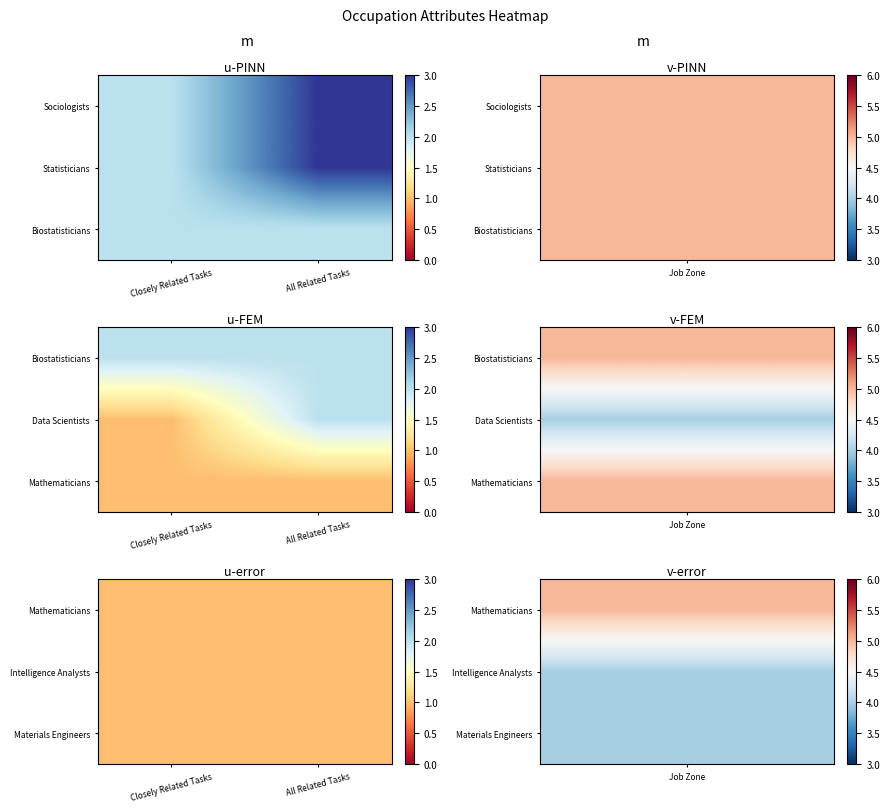

What is the difference between the maximum and second lowest values in the Sociologists series?

2